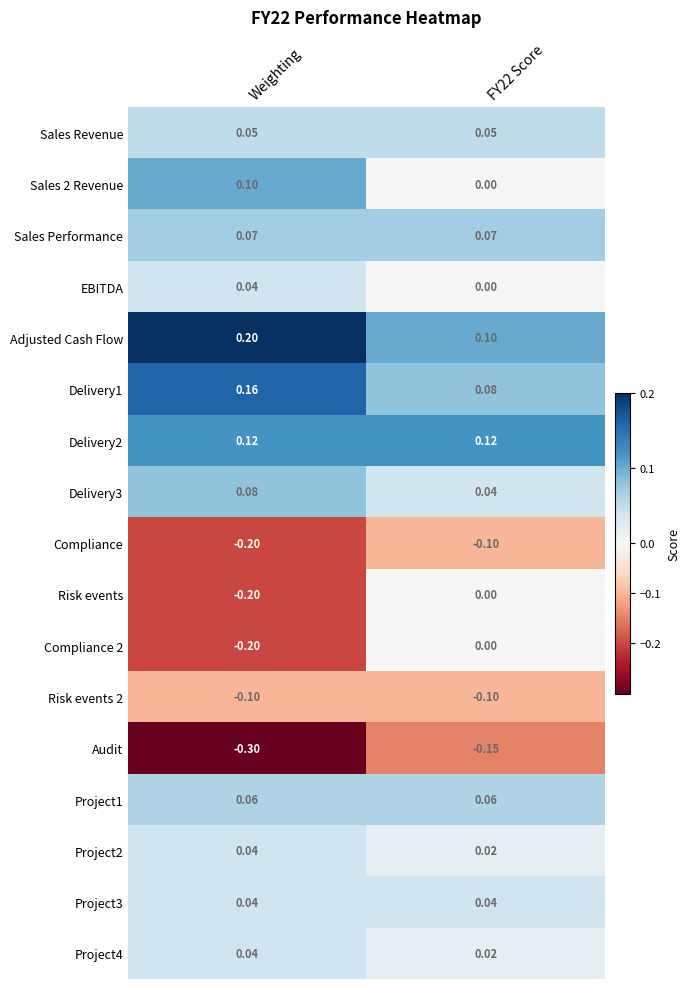

Is the value of Sales Revenue at FY22 Score greater than the value of Project4 at FY22 Score?

Yes